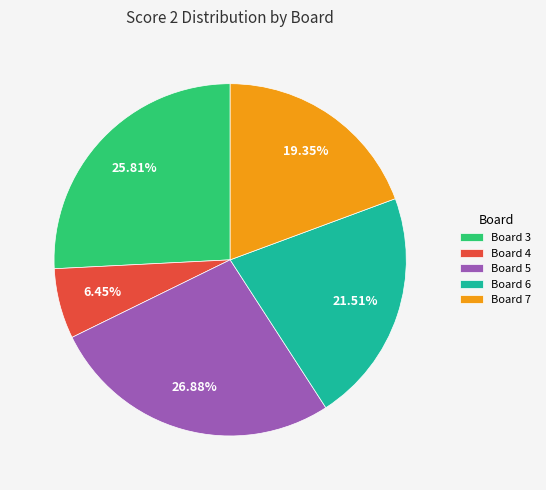

Approximately how many times larger is the value at Board 3 compared to Board 7?

1.3